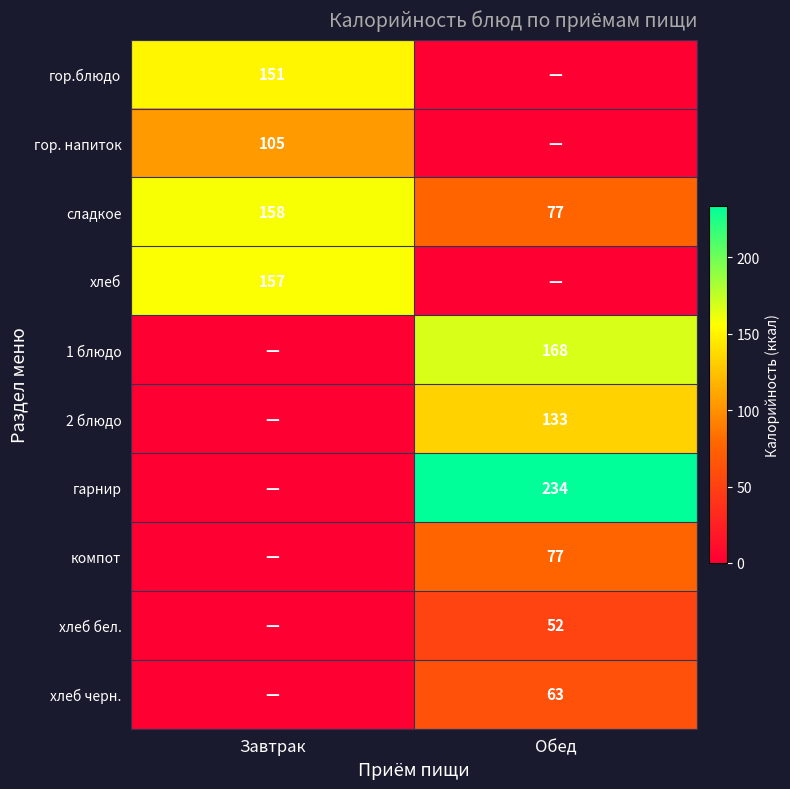

The гарнир series shows 234 at Обед. True or false?

True